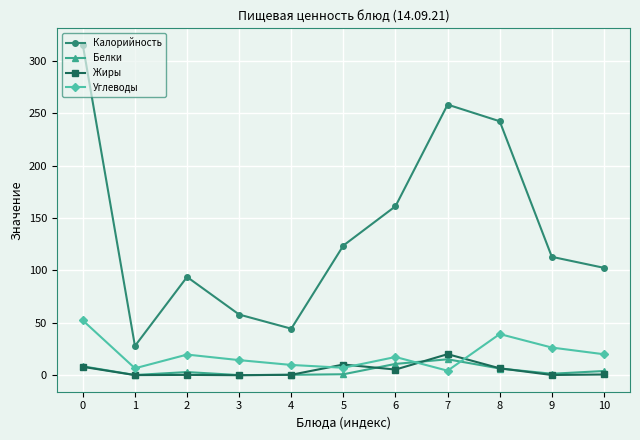

At which category does Углеводы reach its first local peak?

2